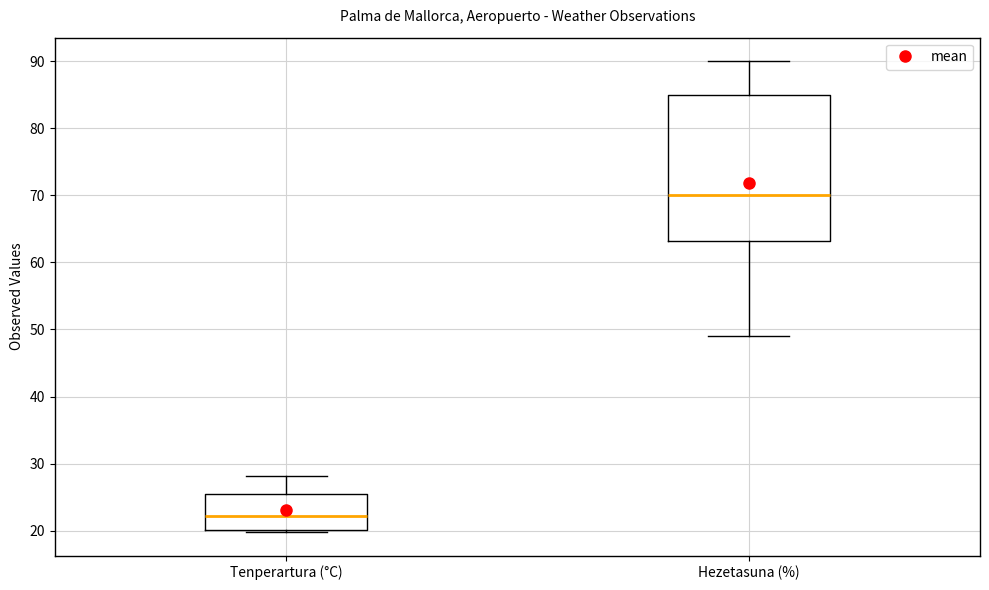

Where does the upper whisker of the box for Hezetasuna (%) end on the y-axis? The values are not printed on the chart, so give them approximately, as read against the axis.

90